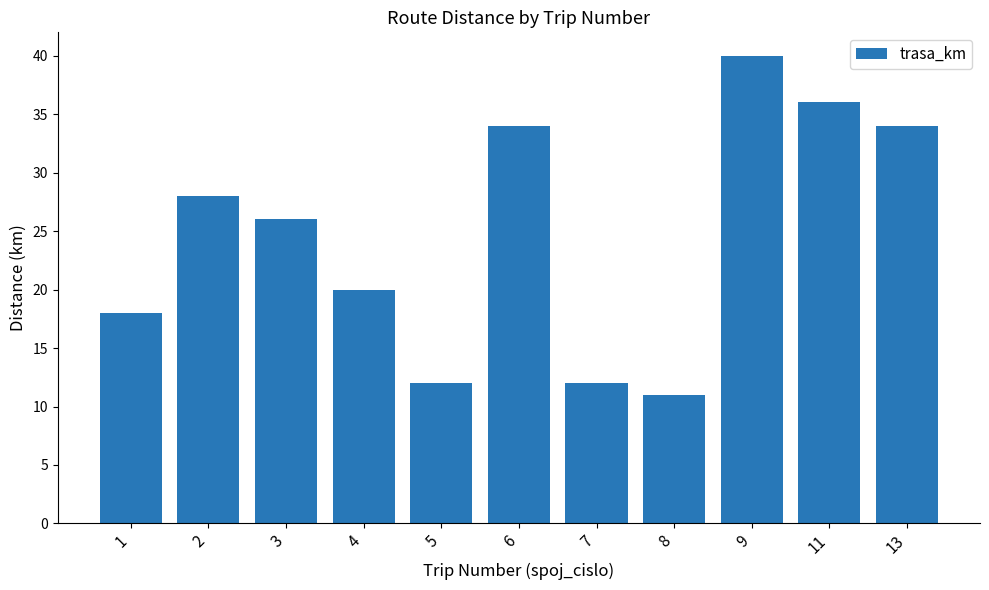

The value at 2 is 42. True or false?

False